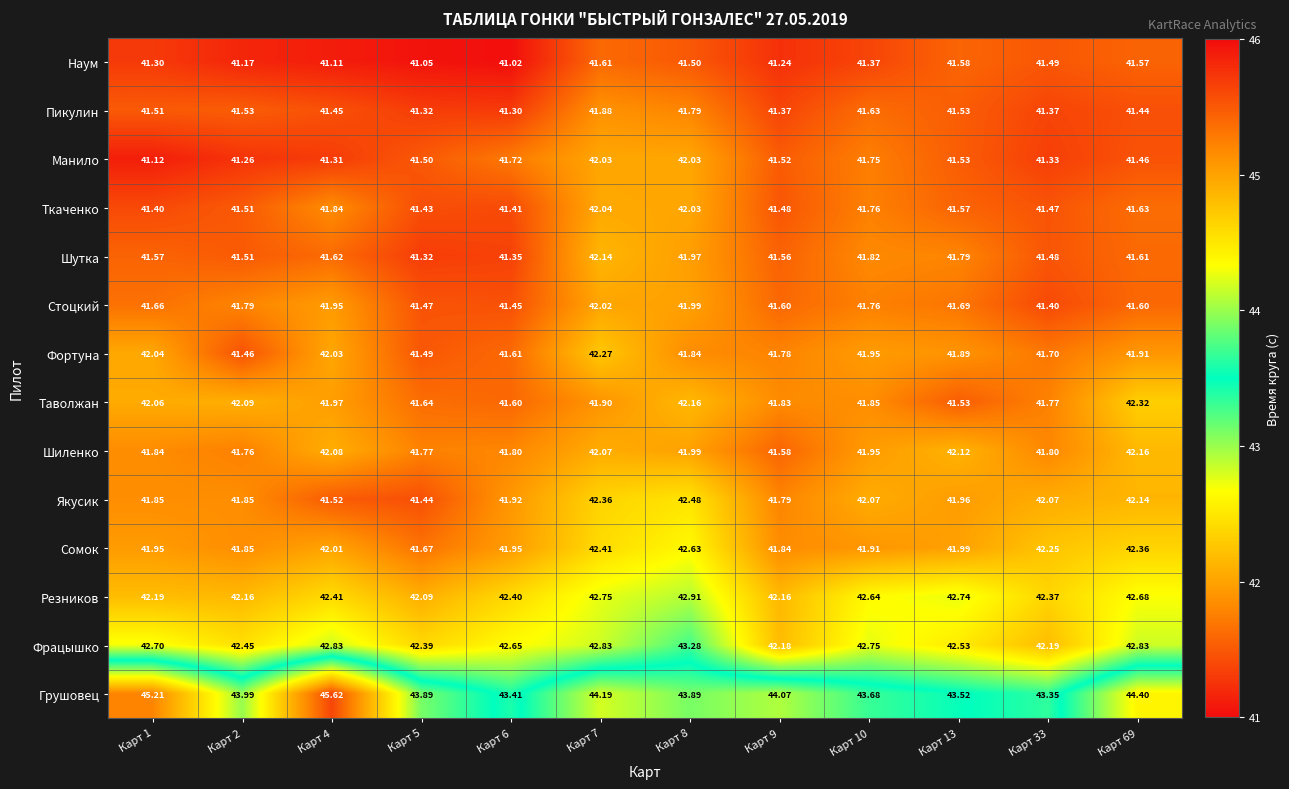

Which series has the largest range (max minus min)?

Грушовец